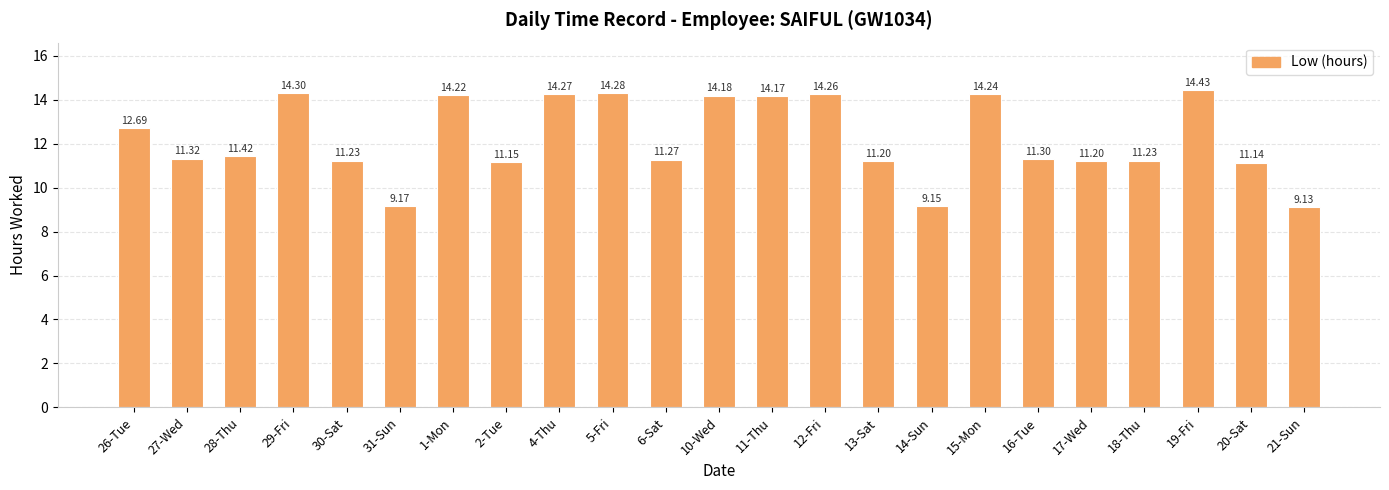

The chart shows a value of 12.7 at 26-Tue. True or false?

True